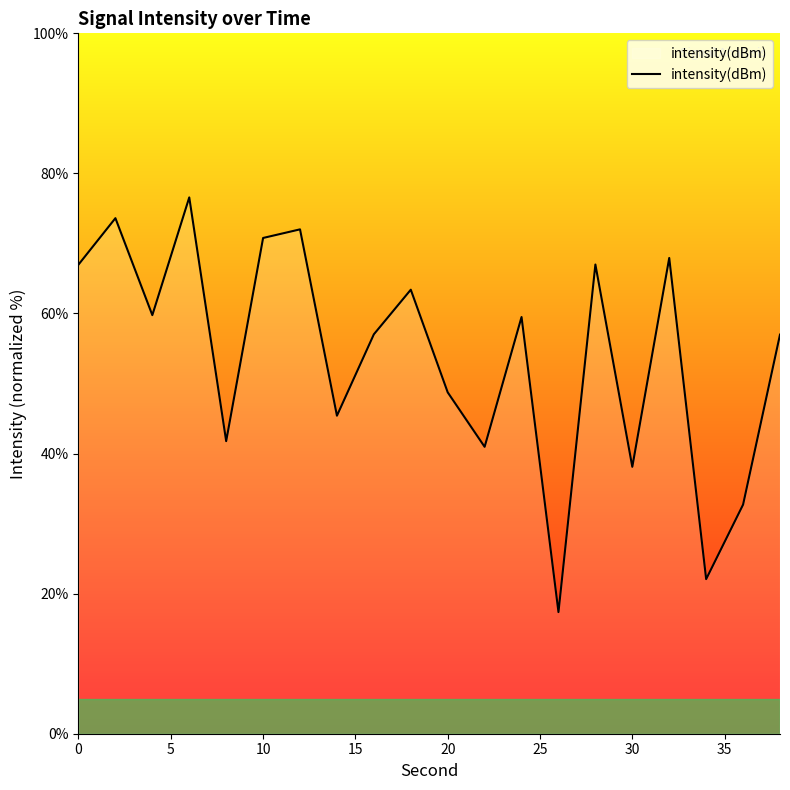

What is the difference between the maximum and minimum values?

59.2